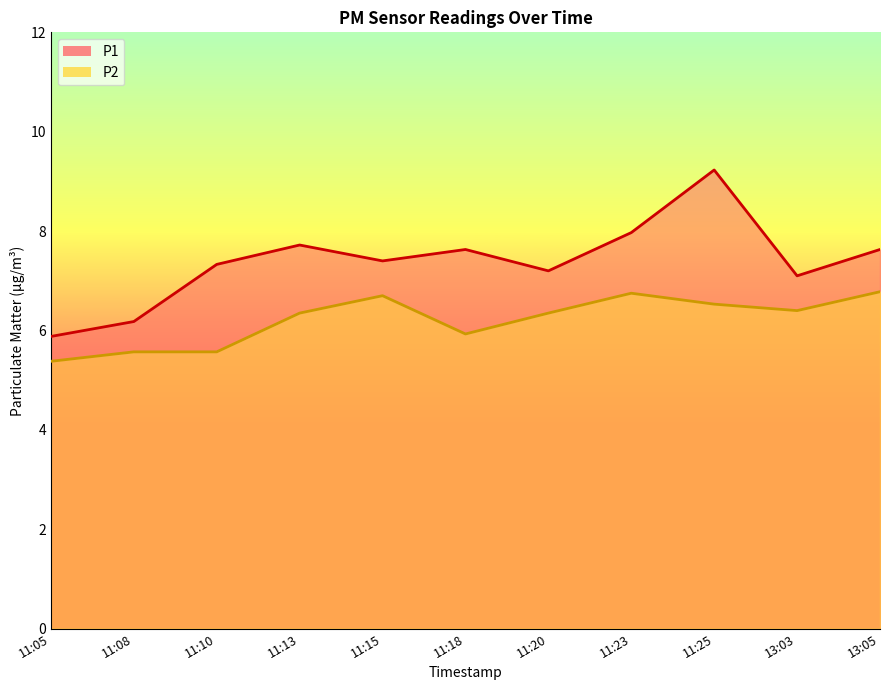

What is the approximate value of P2 at 11:25?

6.5